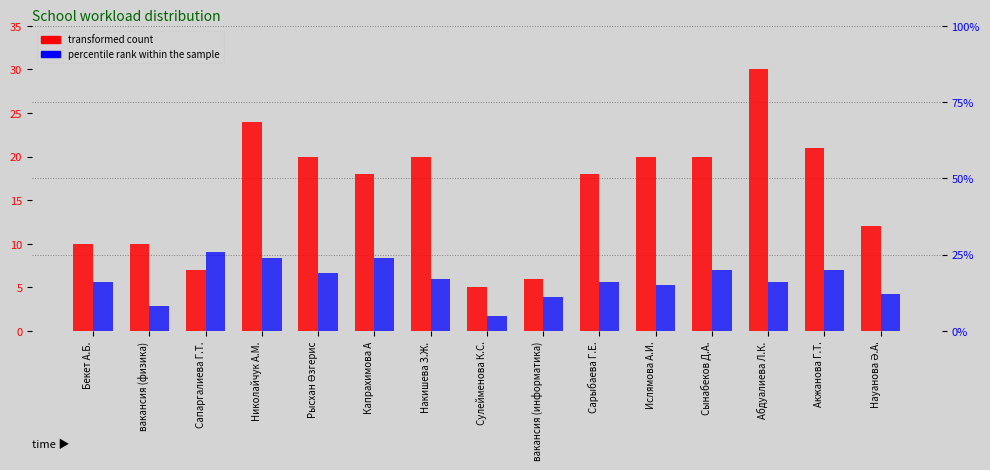

What is the difference between the maximum and minimum values in the percentile rank within the sample series?

21